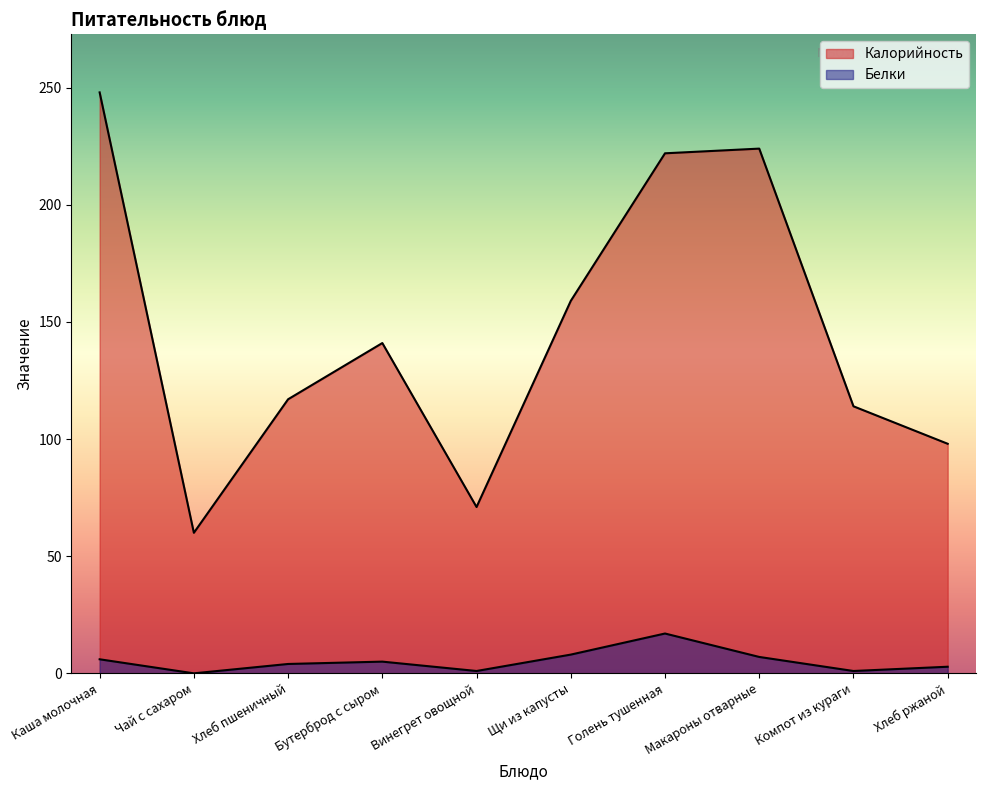

Where is Калорийность nearest to the value 154?

Щи из капусты